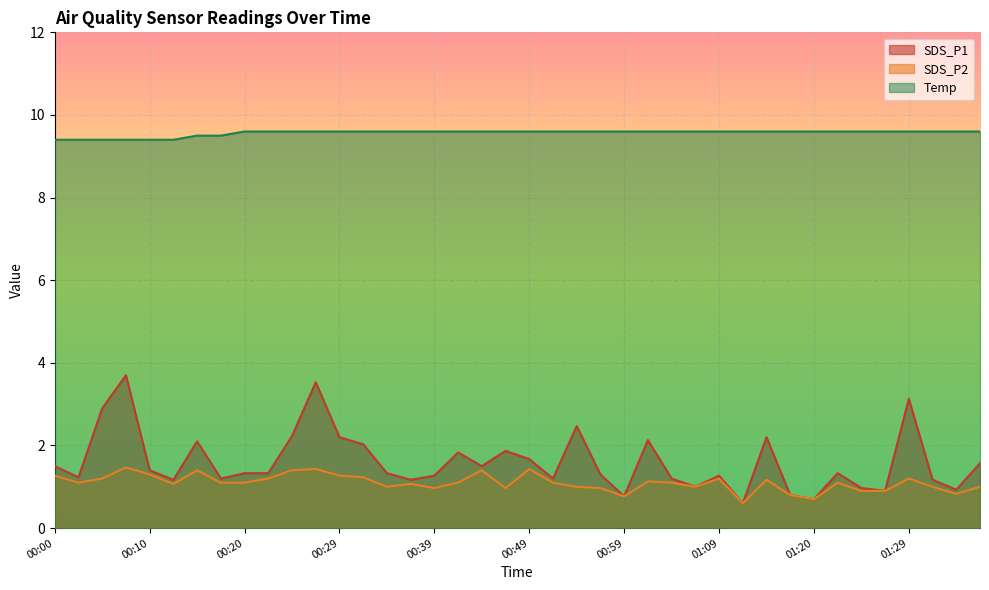

Reading left to right, list all the values displayed in this chart.

SDS_P1: 00:00=1.5	00:03=1.2	00:05=2.9	00:07=3.7	00:10=1.4	00:12=1.2	00:15=2.1	00:17=1.2	00:20=1.3	00:22=1.3	00:25=2.2	00:27=3.5	00:29=2.2	00:32=2.0	00:34=1.3	00:37=1.2	00:39=1.3	00:42=1.8	00:44=1.5	00:46=1.9	00:49=1.7	00:51=1.2	00:54=2.5	00:57=1.3	00:59=0.8	01:02=2.1	01:04=1.2	01:07=1.0	01:09=1.3	01:12=0.6	01:15=2.2	01:17=0.8	01:20=0.7	01:22=1.3	01:24=1.0	01:27=0.9	01:29=3.1	01:32=1.2	01:34=0.9	01:37=1.6
SDS_P2: 00:00=1.3	00:03=1.1	00:05=1.2	00:07=1.5	00:10=1.3	00:12=1.1	00:15=1.4	00:17=1.1	00:20=1.1	00:22=1.2	00:25=1.4	00:27=1.4	00:29=1.3	00:32=1.2	00:34=1.0	00:37=1.1	00:39=1.0	00:42=1.1	00:44=1.4	00:46=1.0	00:49=1.4	00:51=1.1	00:54=1.0	00:57=1.0	00:59=0.8	01:02=1.1	01:04=1.1	01:07=1.0	01:09=1.2	01:12=0.6	01:15=1.2	01:17=0.8	01:20=0.7	01:22=1.1	01:24=0.9	01:27=0.9	01:29=1.2	01:32=1.0	01:34=0.8	01:37=1.0
Temp: 00:00=9.4	00:03=9.4	00:05=9.4	00:07=9.4	00:10=9.4	00:12=9.4	00:15=9.5	00:17=9.5	00:20=9.6	00:22=9.6	00:25=9.6	00:27=9.6	00:29=9.6	00:32=9.6	00:34=9.6	00:37=9.6	00:39=9.6	00:42=9.6	00:44=9.6	00:46=9.6	00:49=9.6	00:51=9.6	00:54=9.6	00:57=9.6	00:59=9.6	01:02=9.6	01:04=9.6	01:07=9.6	01:09=9.6	01:12=9.6	01:15=9.6	01:17=9.6	01:20=9.6	01:22=9.6	01:24=9.6	01:27=9.6	01:29=9.6	01:32=9.6	01:34=9.6	01:37=9.6